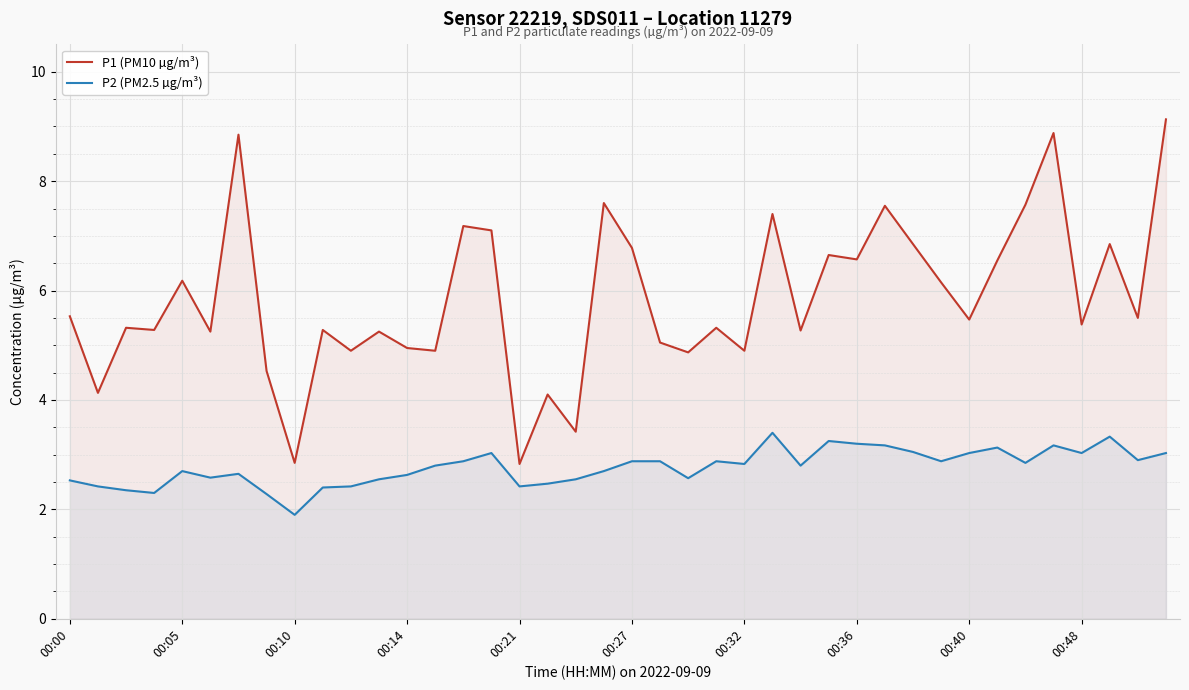

The value of P1 (PM10 µg/m³) at 00:48 is 2.8. True or false?

False